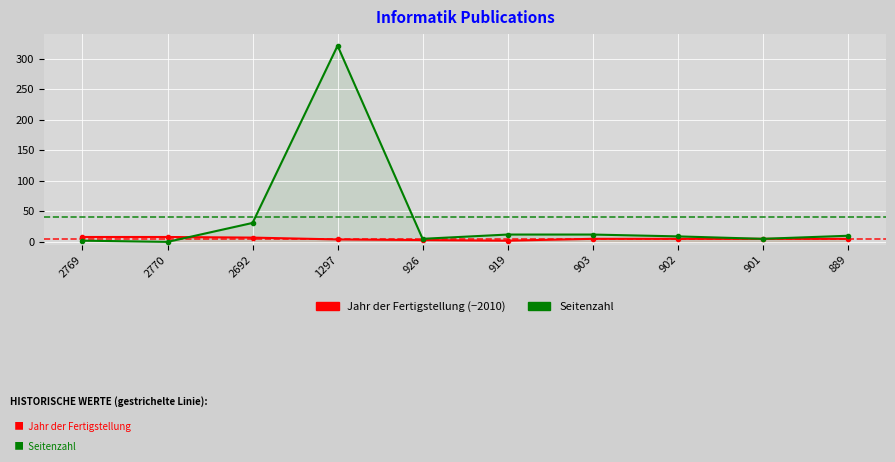

Which series has the largest total across all categories?

Seitenzahl